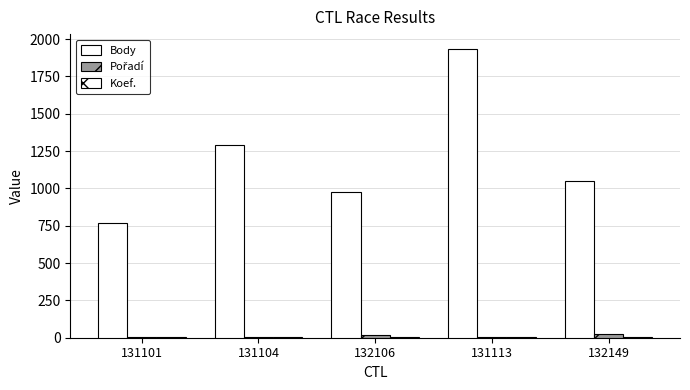

List the labels in order of Body value, largest first.

131113, 131104, 132149, 132106, 131101